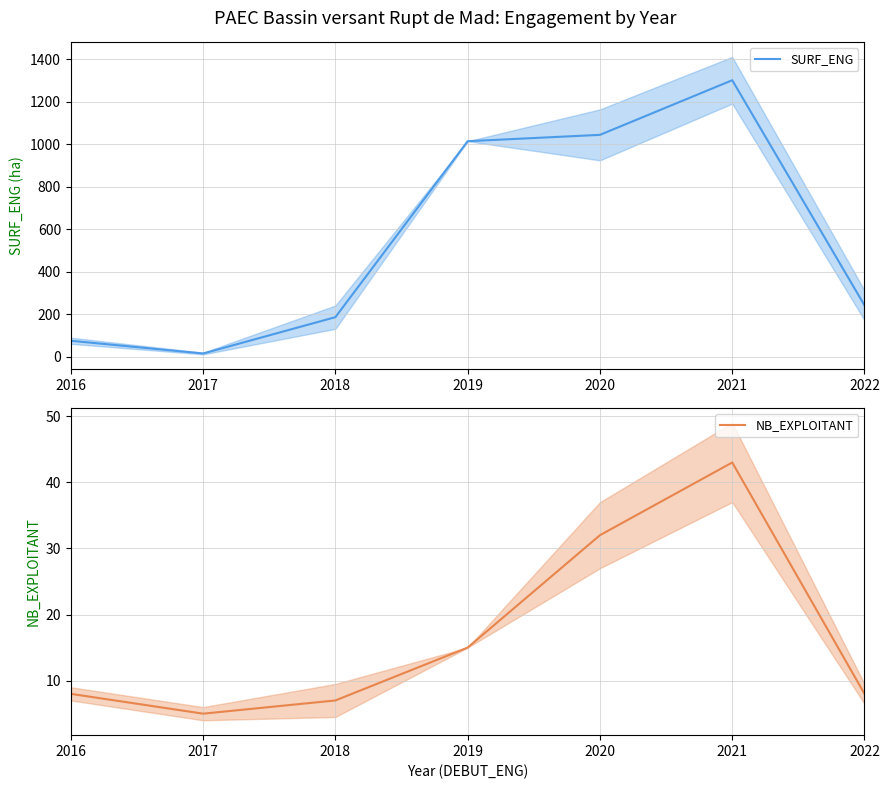

At which label does NB_EXPLOITANT first exceed 8?

2019